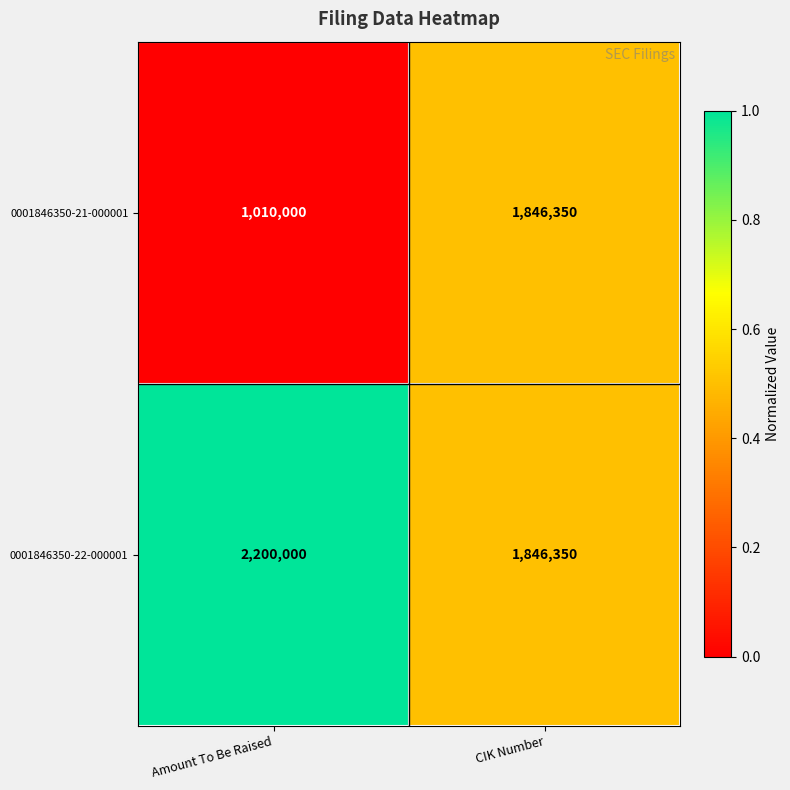

The value of 0001846350-21-000001 at CIK Number is 551519. True or false?

False